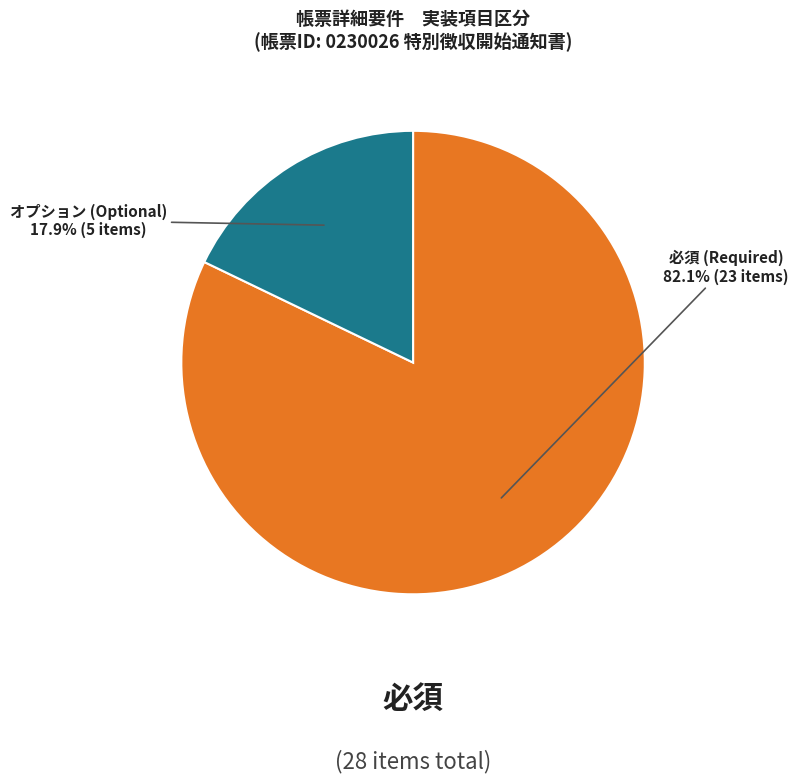

To the nearest percent, what portion does 必須 represent?

82%